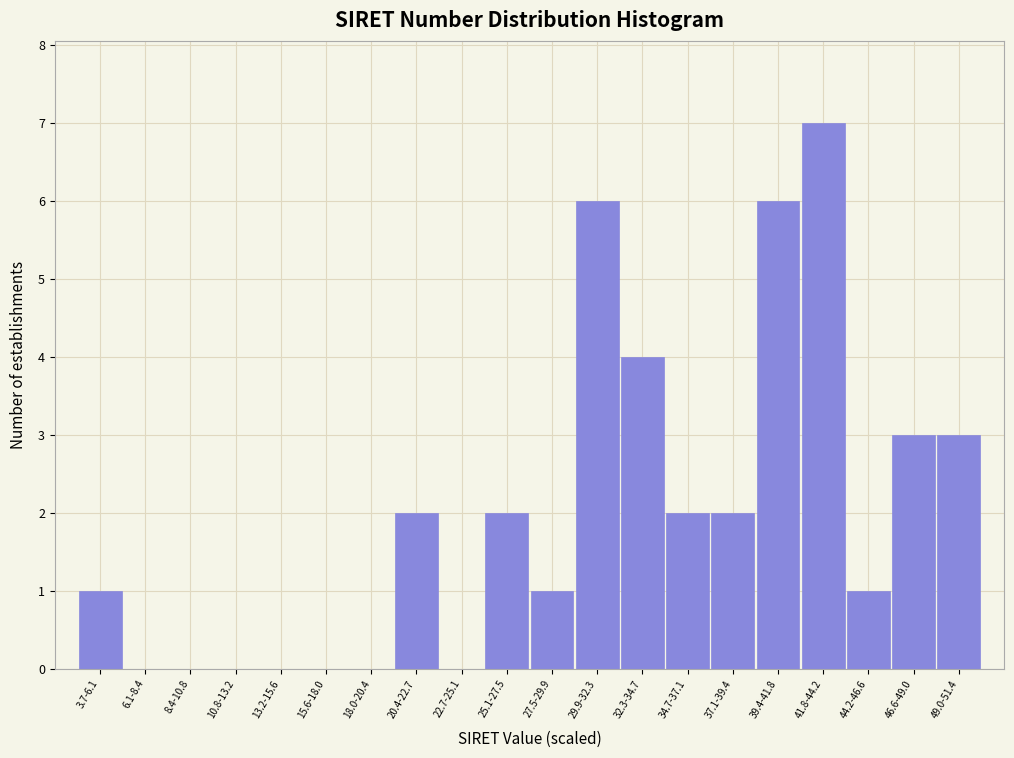

Reading left to right, extract all data points from this chart.

3.7-6.1=1	6.1-8.4=0	8.4-10.8=0	10.8-13.2=0	13.2-15.6=0	15.6-18.0=0	18.0-20.4=0	20.4-22.7=2	22.7-25.1=0	25.1-27.5=2	27.5-29.9=1	29.9-32.3=6	32.3-34.7=4	34.7-37.1=2	37.1-39.4=2	39.4-41.8=6	41.8-44.2=7	44.2-46.6=1	46.6-49.0=3	49.0-51.4=3